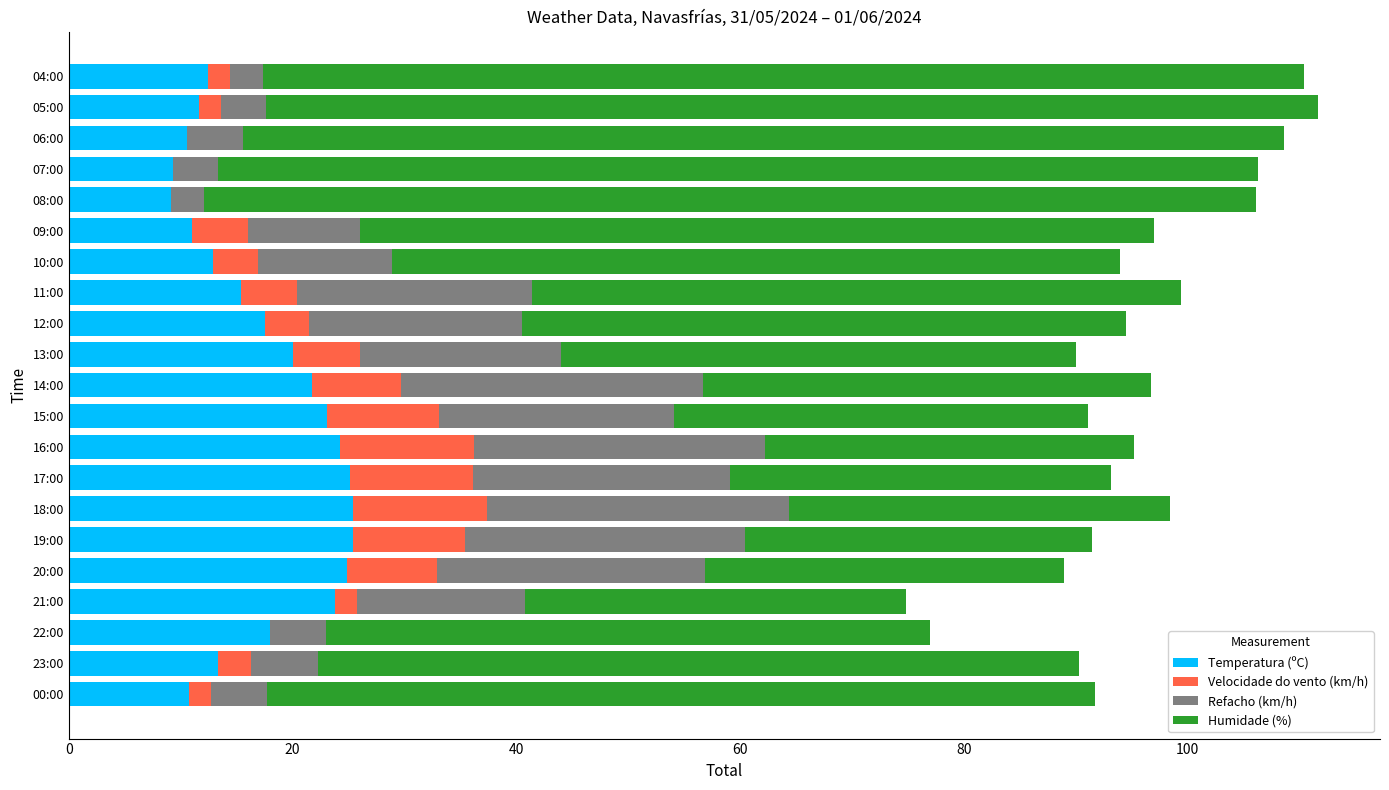

What is the maximum value for Temperatura (ºC)?

25.4